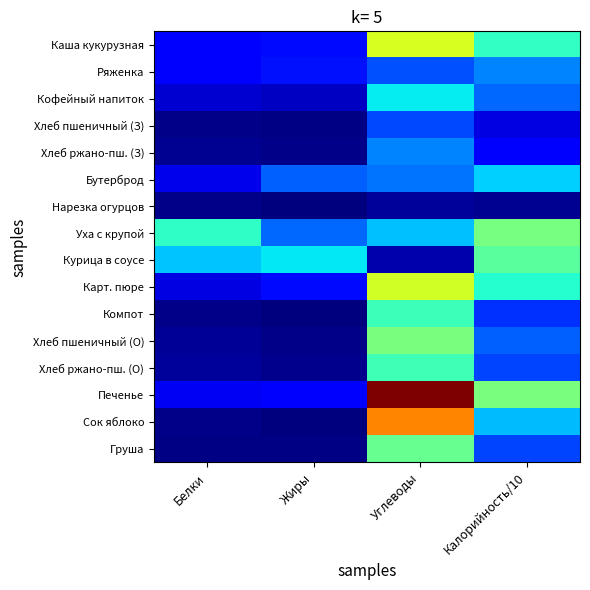

How many series are shown in this chart?

16